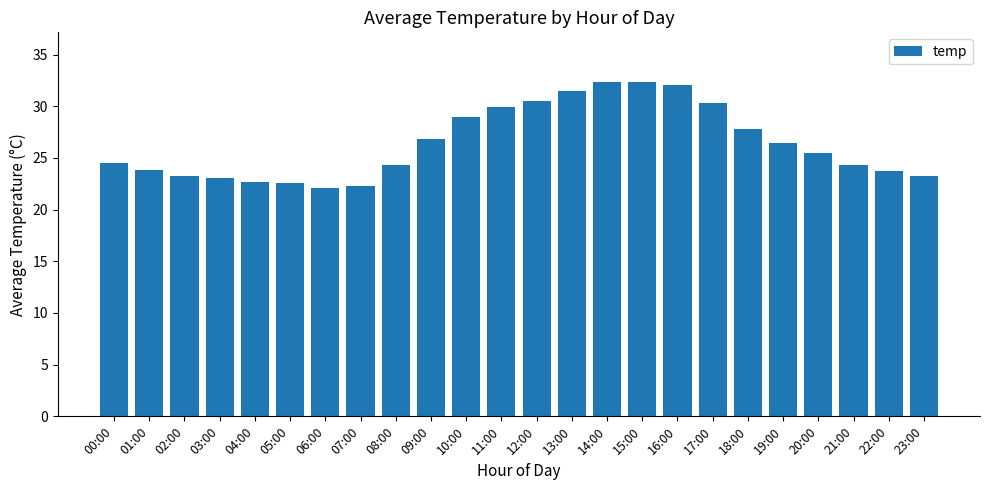

Which has a higher value, 08:00 or 04:00?

08:00